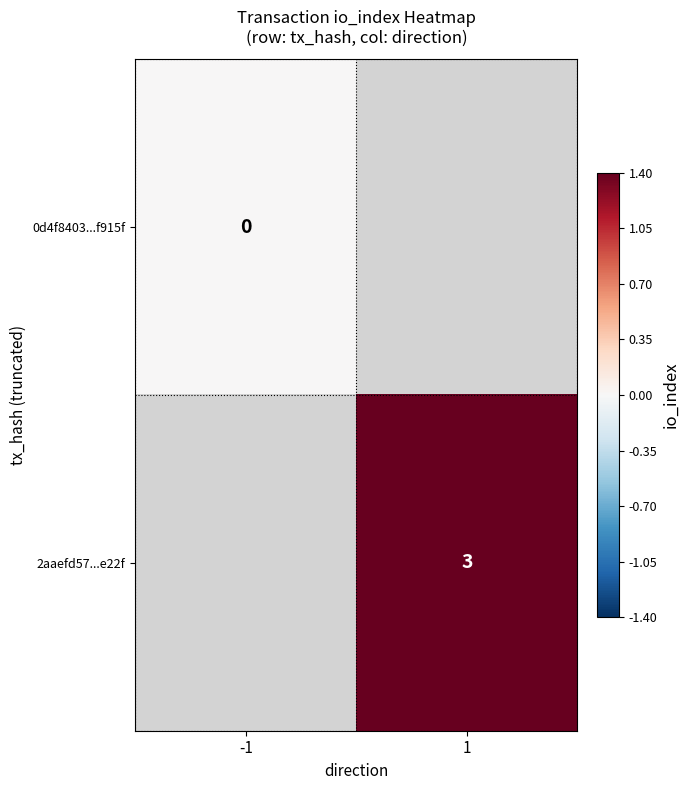

What is the maximum value shown in the chart?

3.0